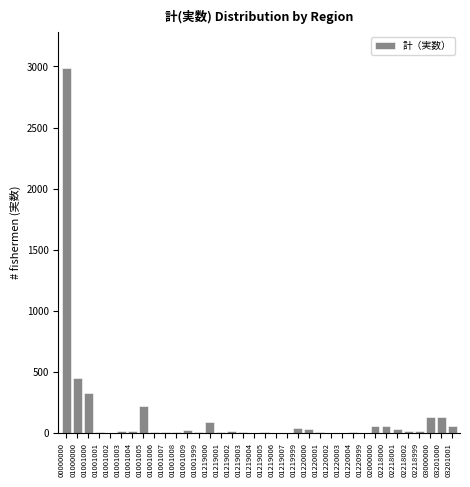

What is the maximum value shown in the chart?

2983